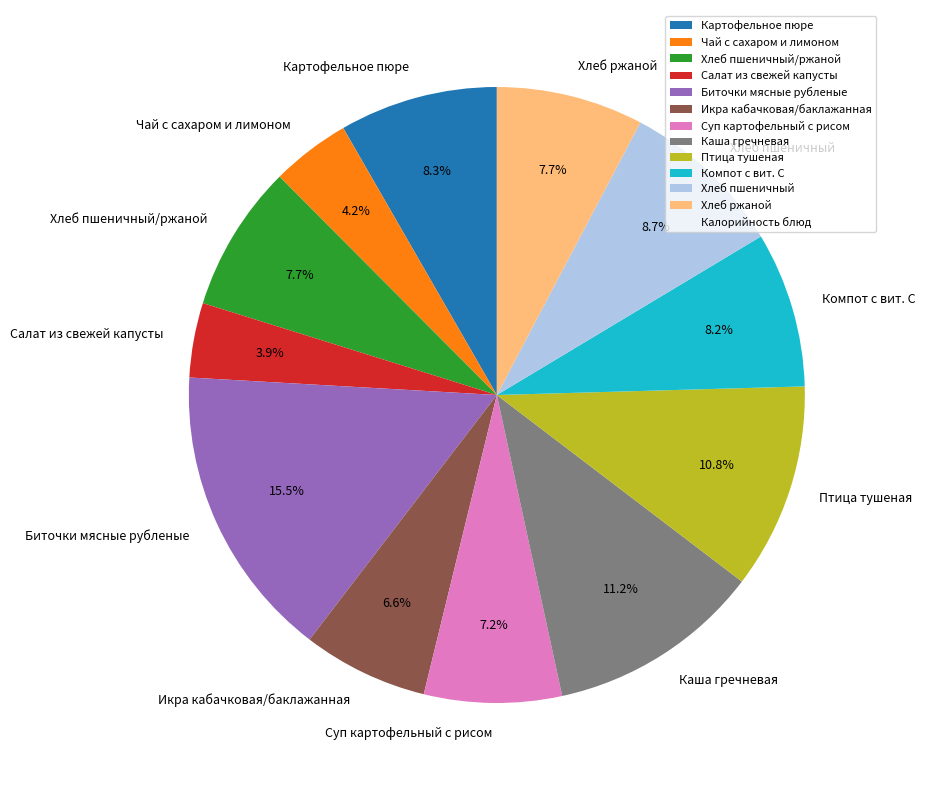

Combined, do Картофельное пюре and Компот с вит. С account for over 50%?

No